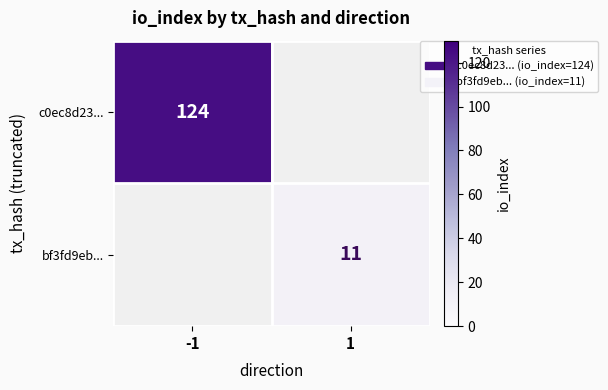

Is it true that bf3fd9eb... equals 18 at 1?

False